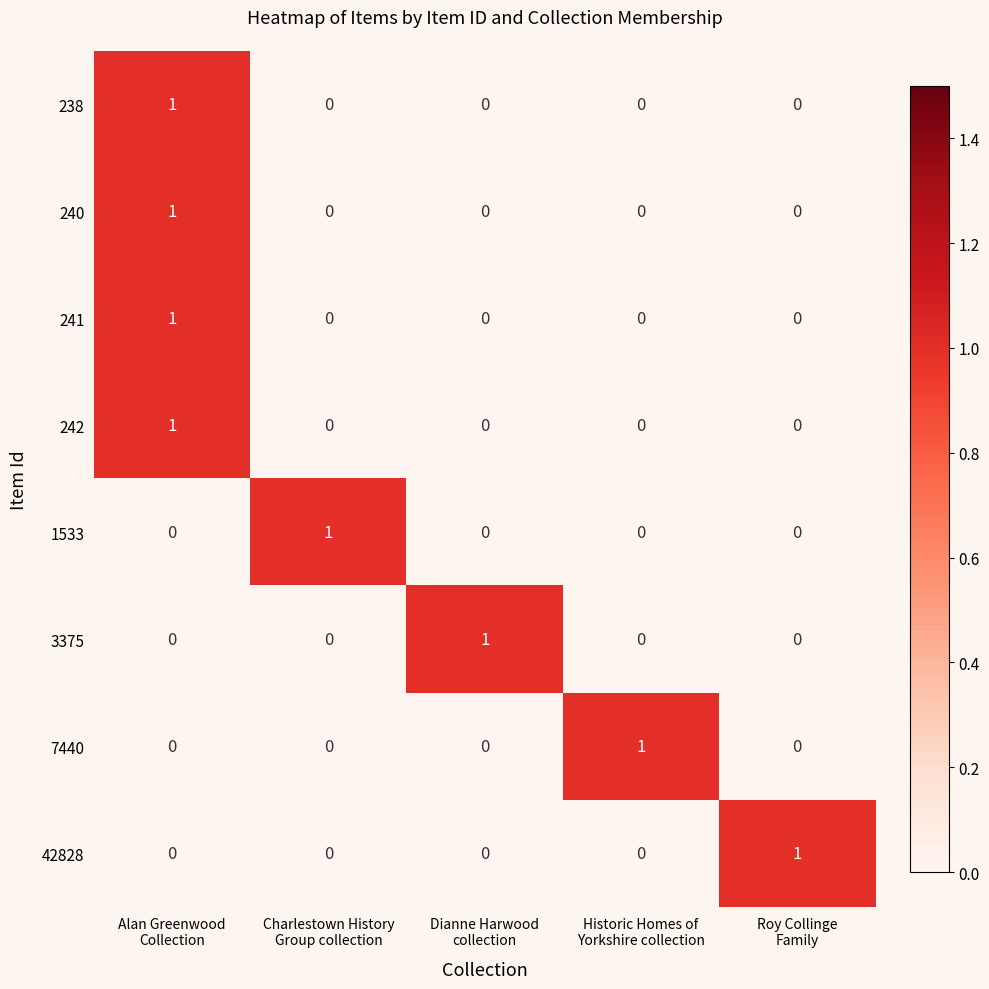

How many positive values does the 7440 series have?

1